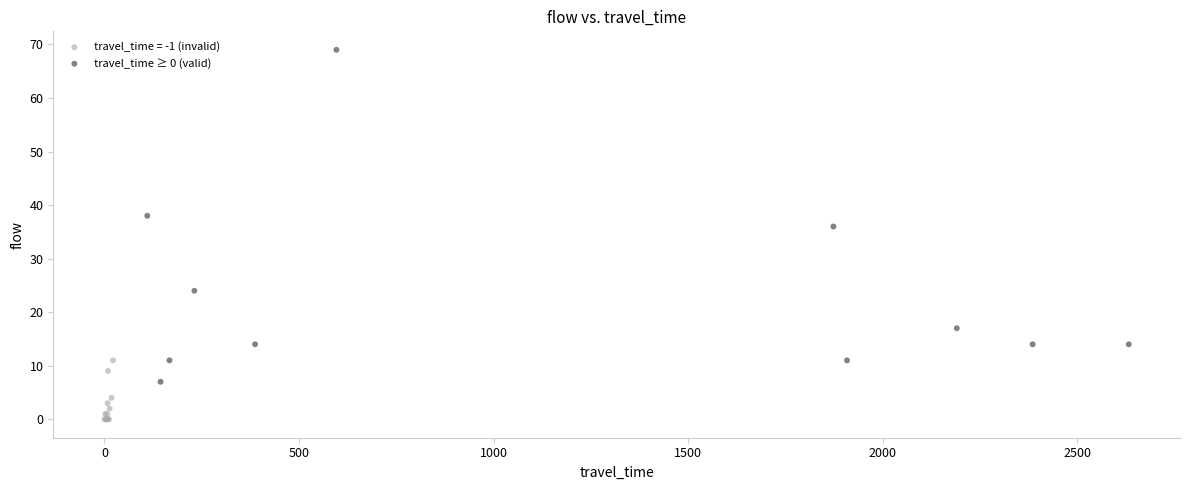

Which series contains the lowest Y value?

travel_time = -1 (invalid)